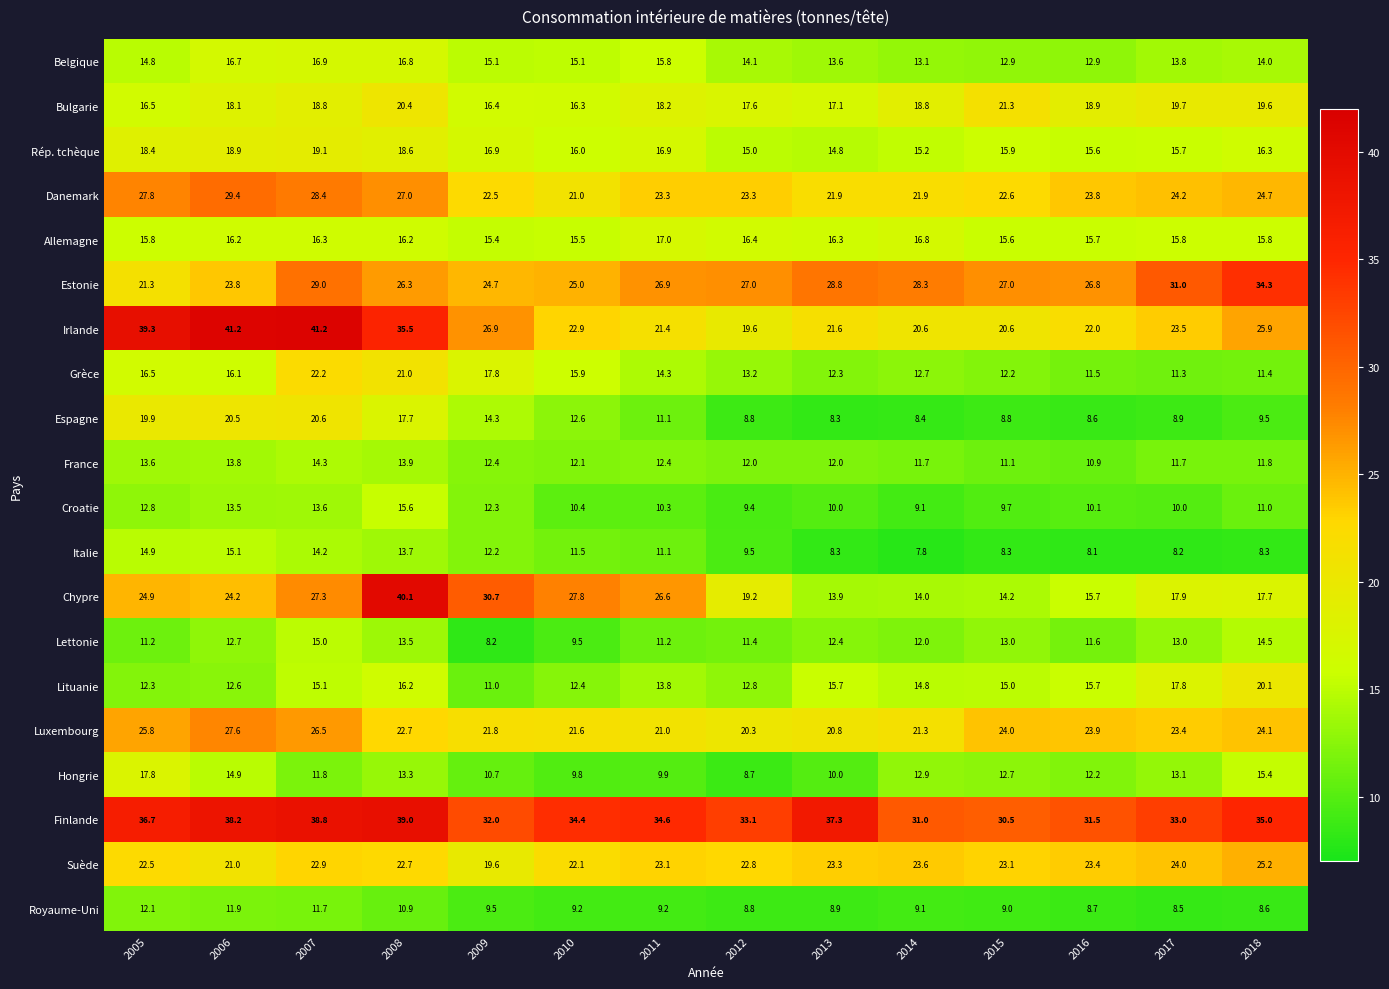

What is the difference between the second highest and second lowest values in the Allemagne series?

1.3